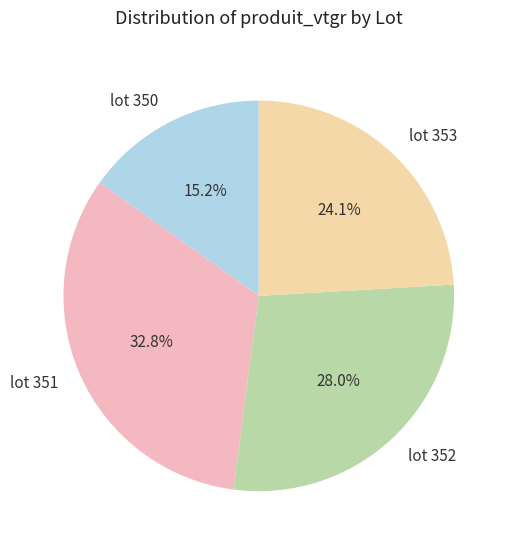

What is the smallest slice in the pie chart?

lot 350